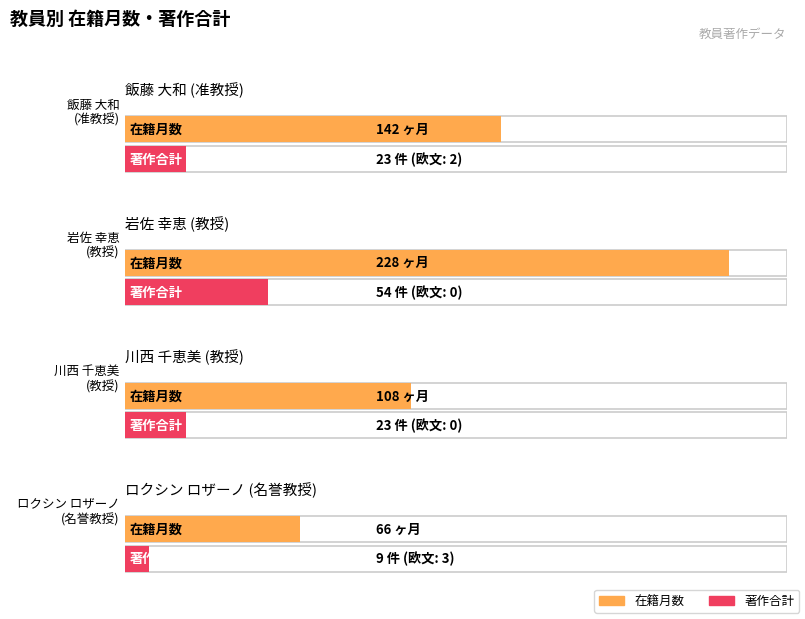

At which label does 著作合計 first exceed 23?

岩佐 幸恵
(教授)